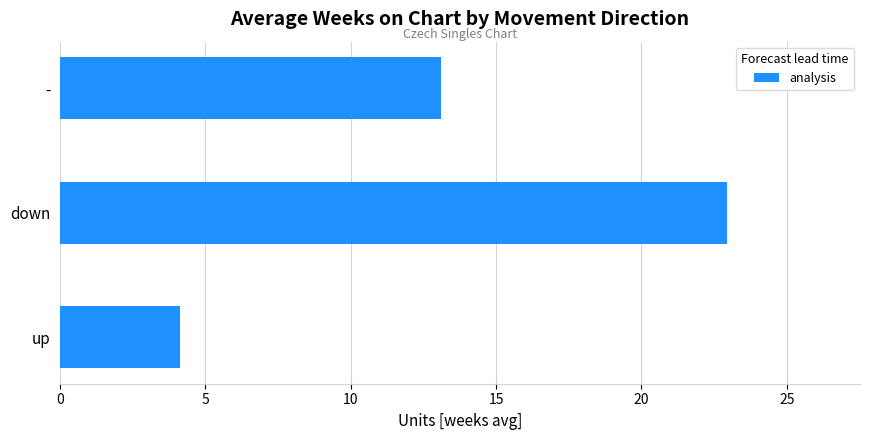

Rank the categories by value from lowest to highest.

up, -, down